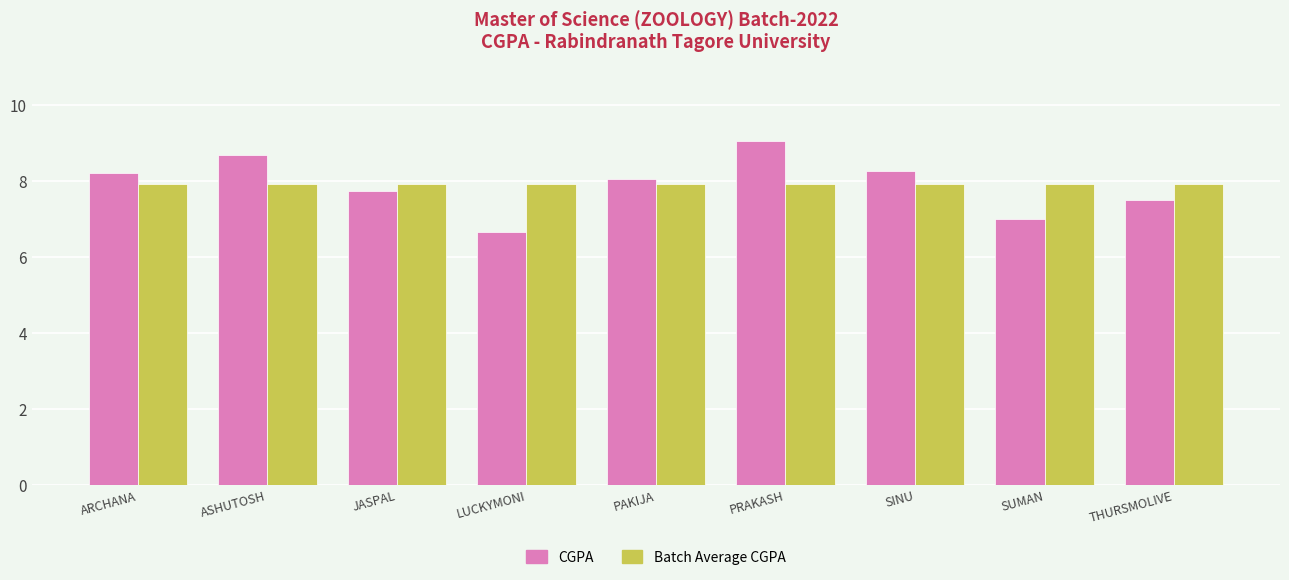

What is the minimum value shown in the chart?

6.7